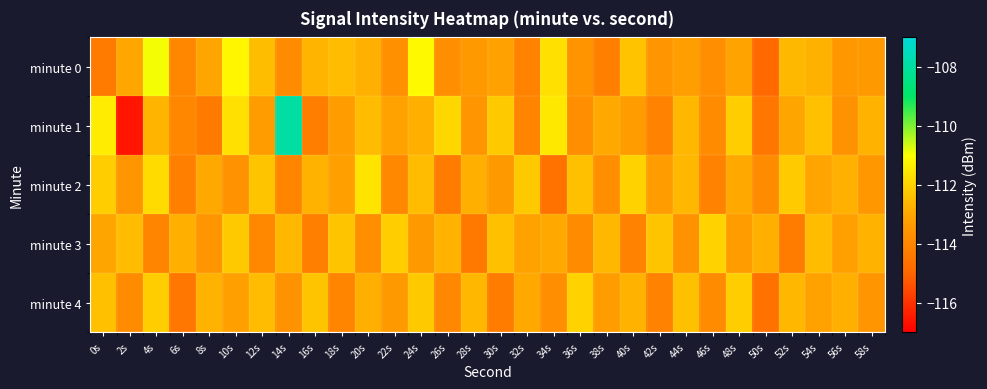

At which category is the sum across all series the highest?

4s